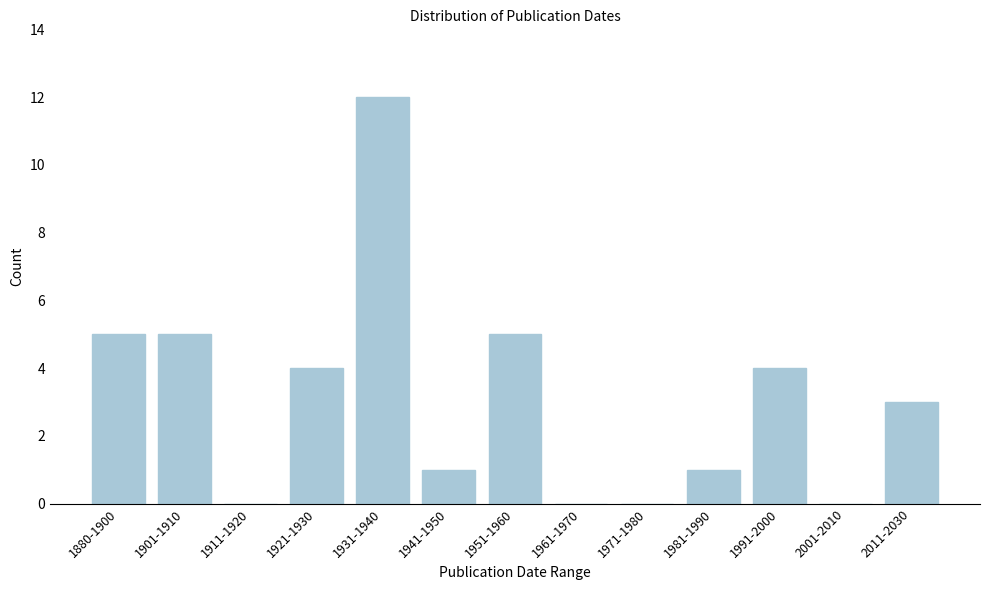

Reading left to right, extract all data points from this chart.

1880-1900=5	1901-1910=5	1911-1920=0	1921-1930=4	1931-1940=12	1941-1950=1	1951-1960=5	1961-1970=0	1971-1980=0	1981-1990=1	1991-2000=4	2001-2010=0	2011-2030=3